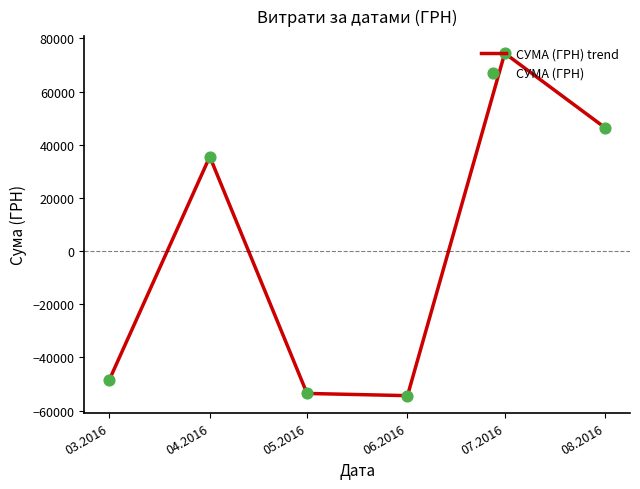

True or false: there are more than 2 points higher than both neighbors.

False